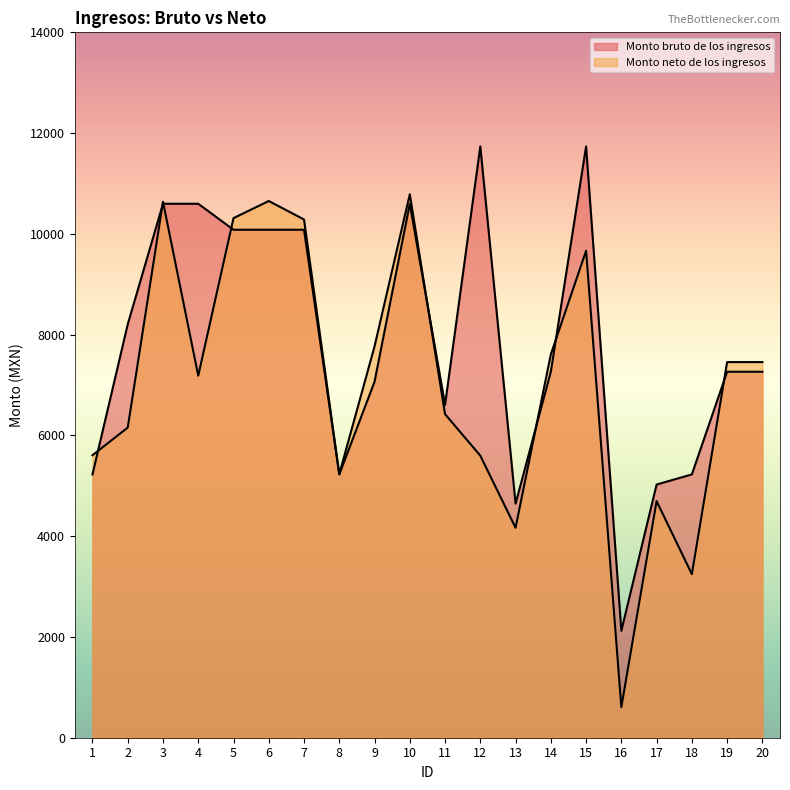

What is the maximum value shown in the chart?

11735.5